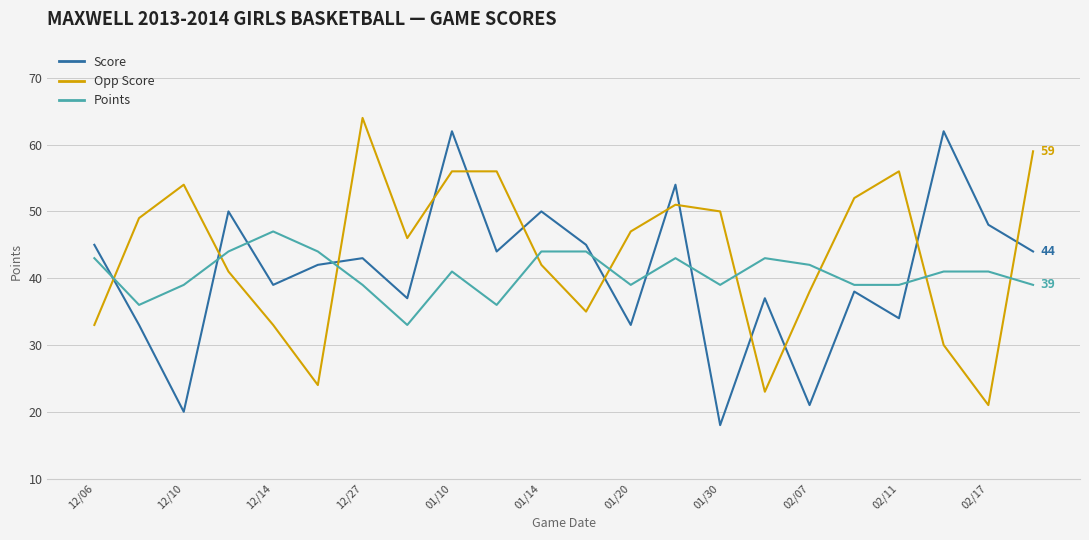

What is the greatest value displayed?

64